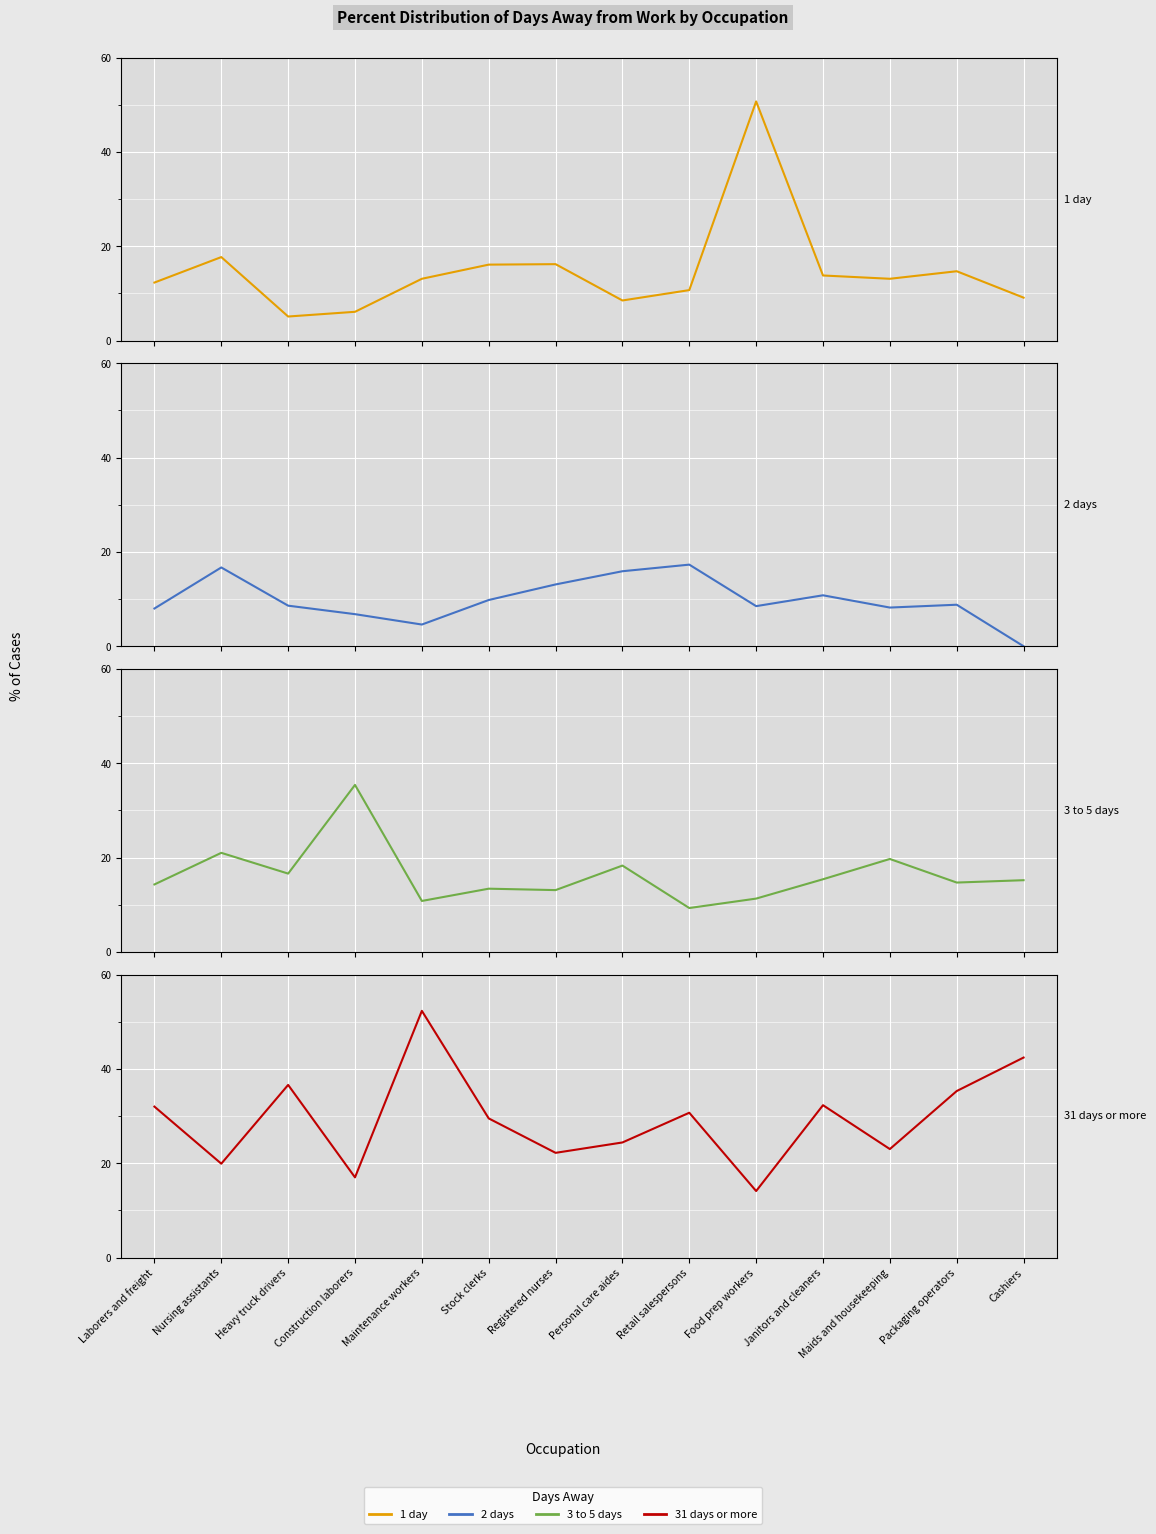

Between which two adjacent categories do 3 to 5 days and 1 day first intersect?

Construction laborers and Maintenance workers